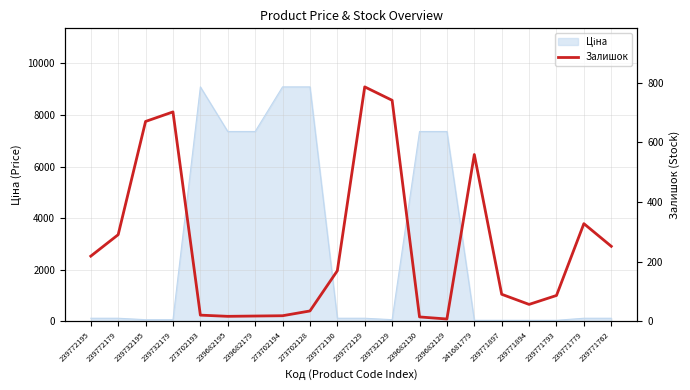

What is the sum of all values?

5071